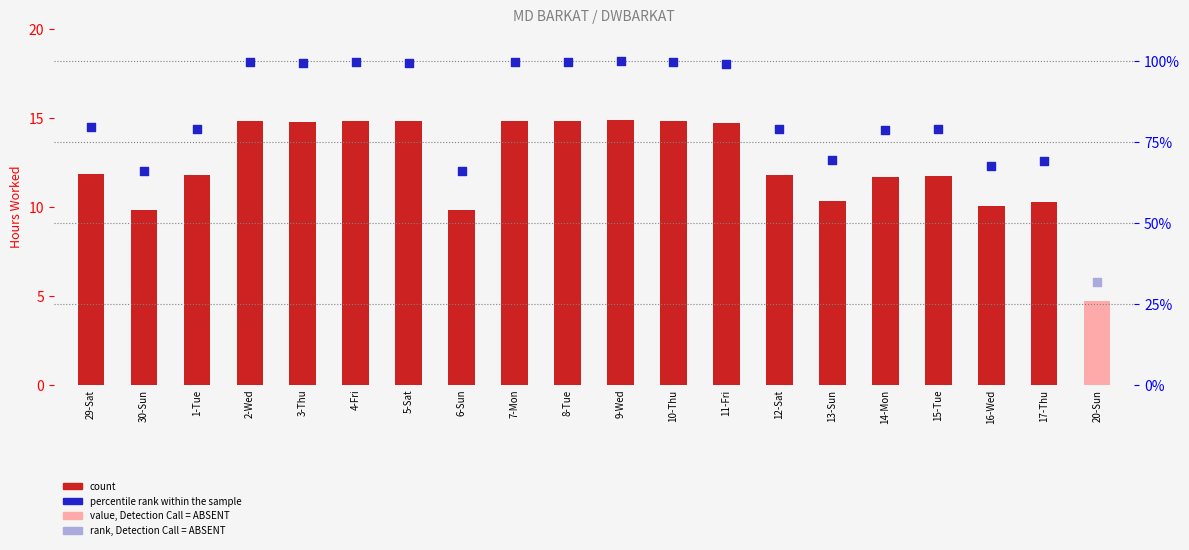

What is the change in value from 6-Sun to 20-Sun?

-5.1